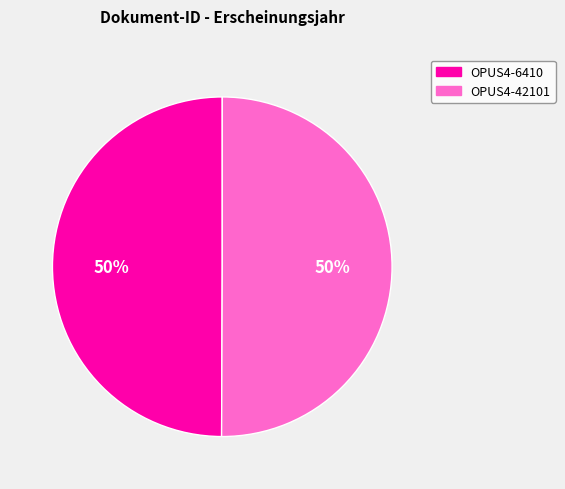

Combined, do OPUS4-6410 and OPUS4-42101 account for over 50%?

Yes